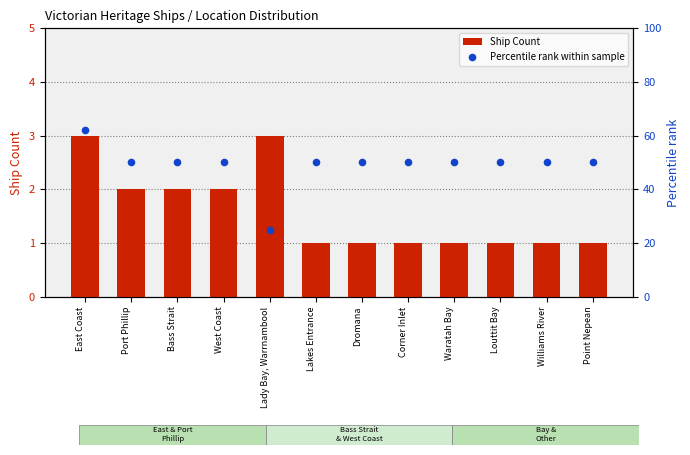

Which series contains the lowest Y value?

Ship Count